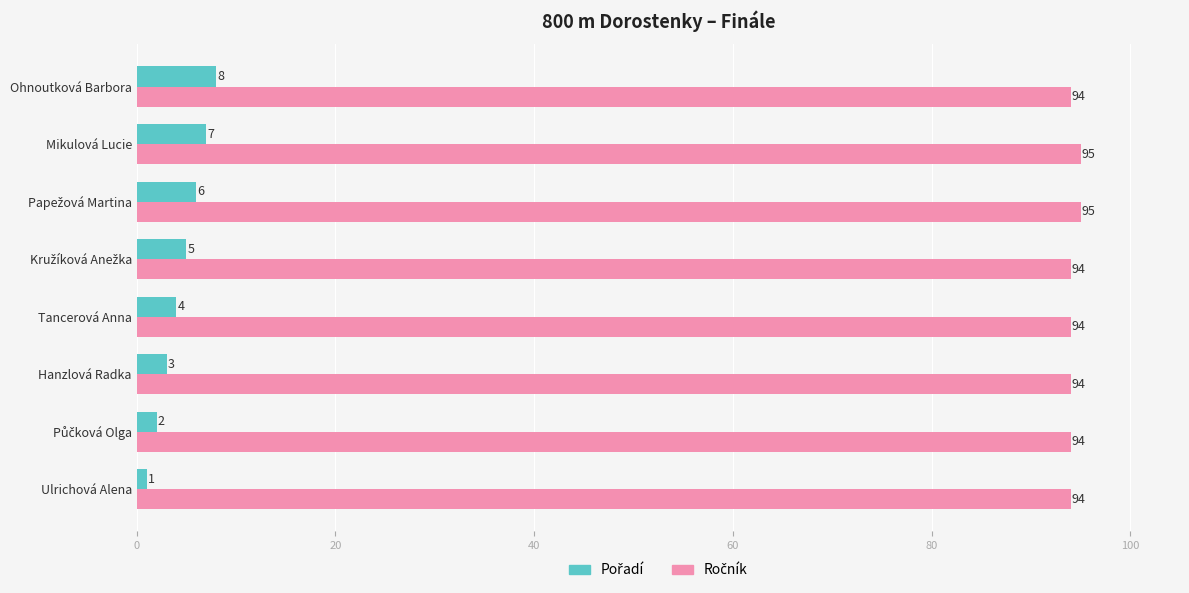

What is the difference between the highest and lowest values at Hanzlová Radka?

91